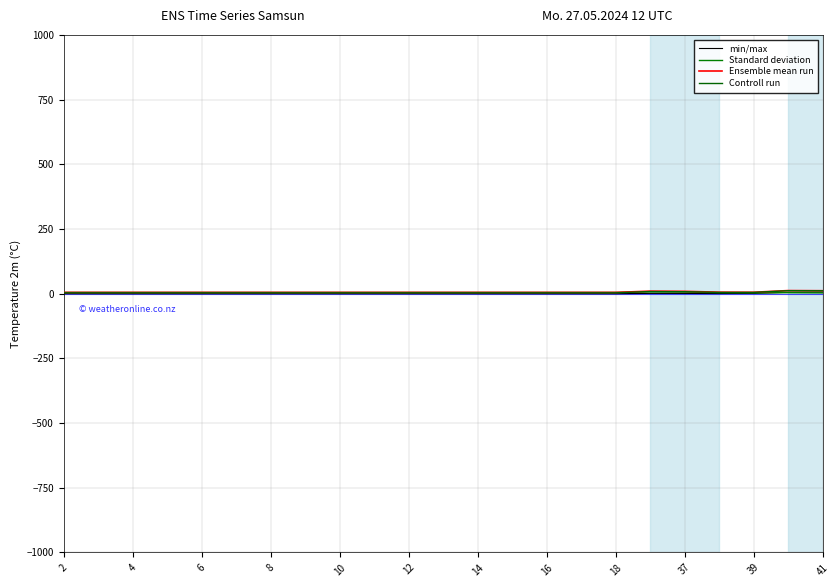

Where is Standard deviation nearest to the value 5?

2